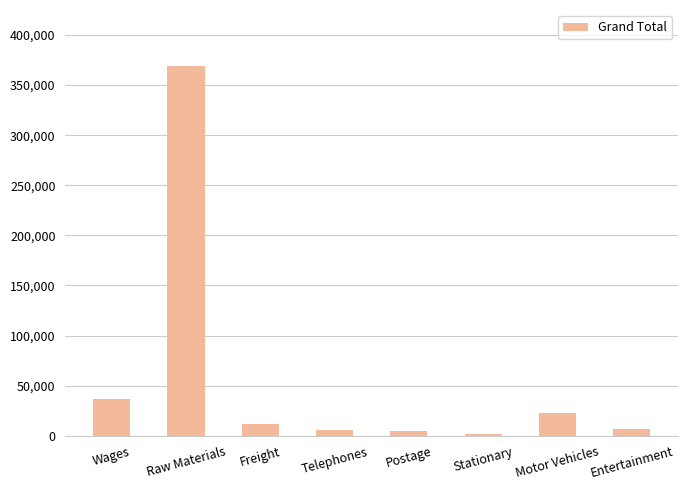

What is the sum of all values?

459346